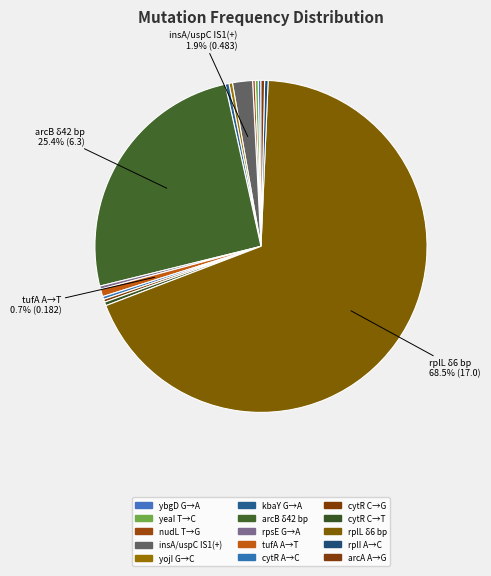

Which category accounts for the majority?

rplL δ6 bp